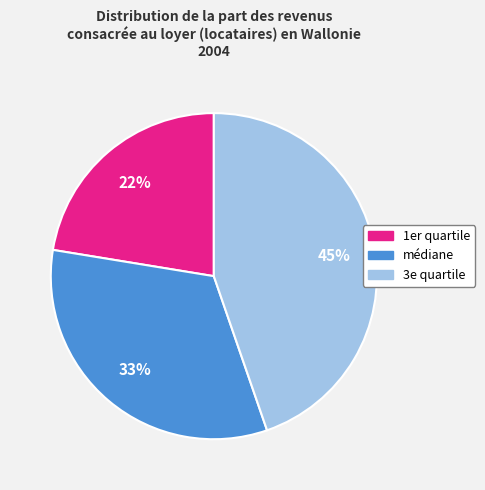

To the nearest percent, what portion does médiane represent?

33%